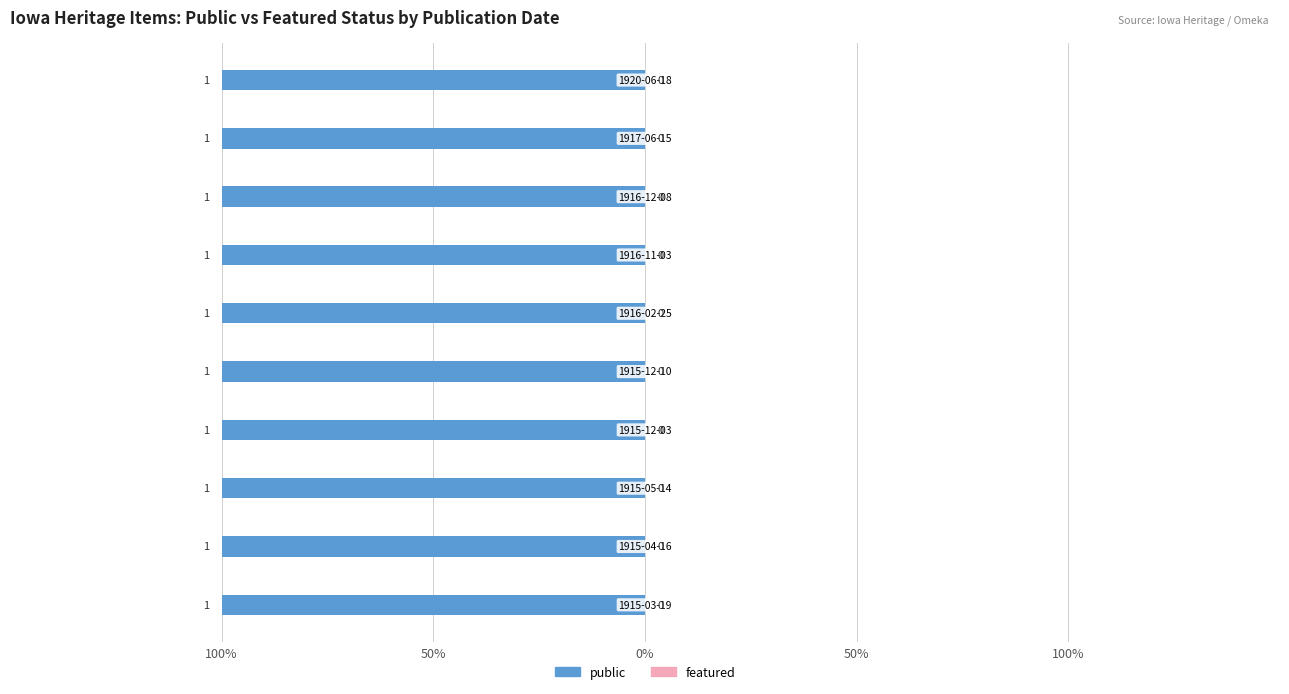

Are the bars horizontal?

Yes